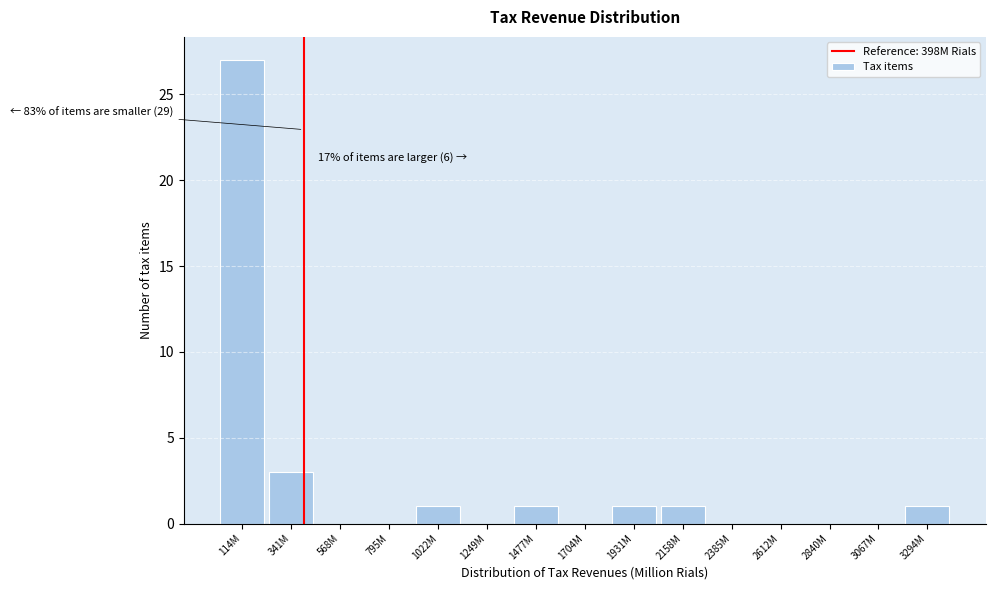

Reading right to left, what are all the values shown in this chart?

3294M=1	3067M=0	2840M=0	2612M=0	2385M=0	2158M=1	1931M=1	1704M=0	1477M=1	1249M=0	1022M=1	795M=0	568M=0	341M=3	114M=27